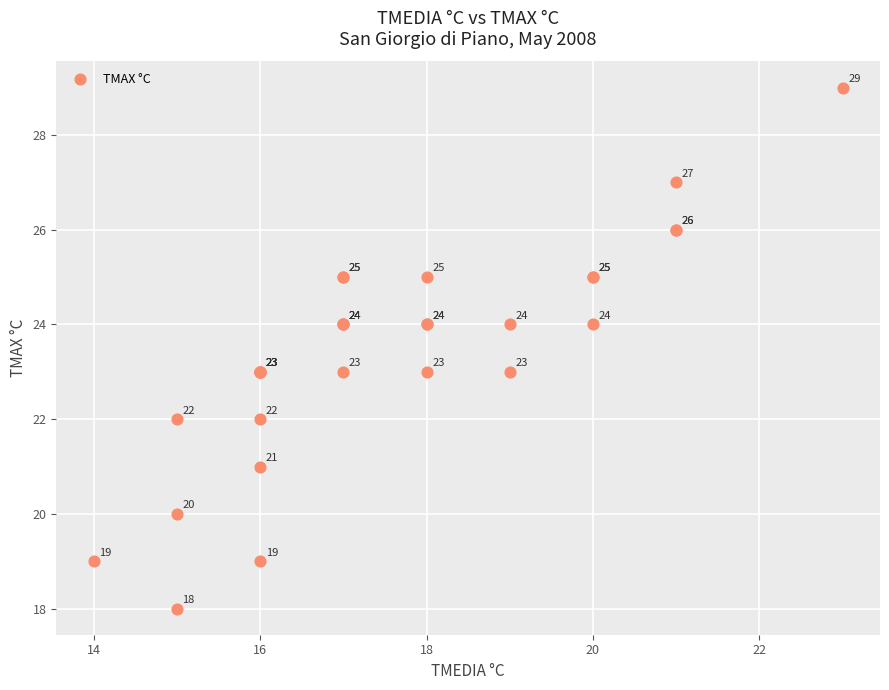

What Y value in the scatter plot is closest to 23?

23